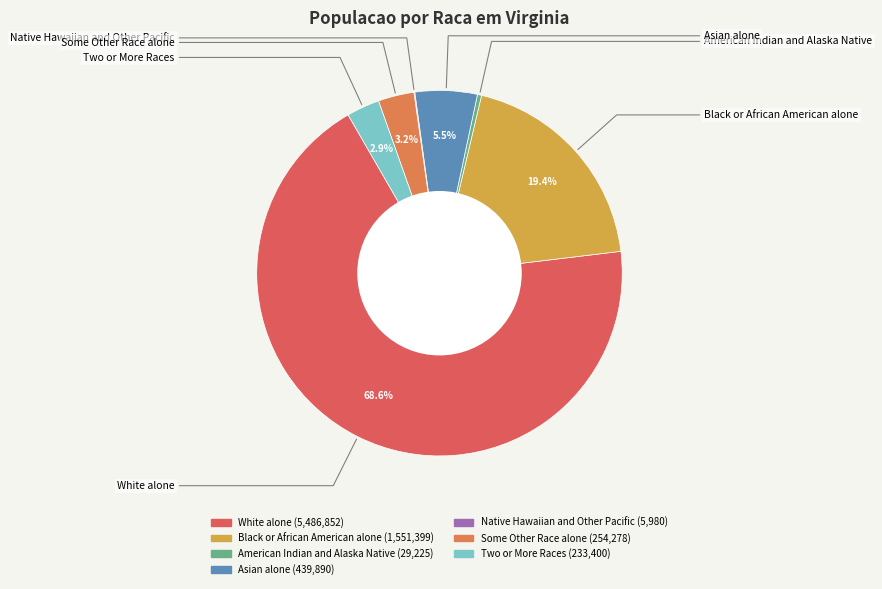

Which category accounts for the majority?

White alone